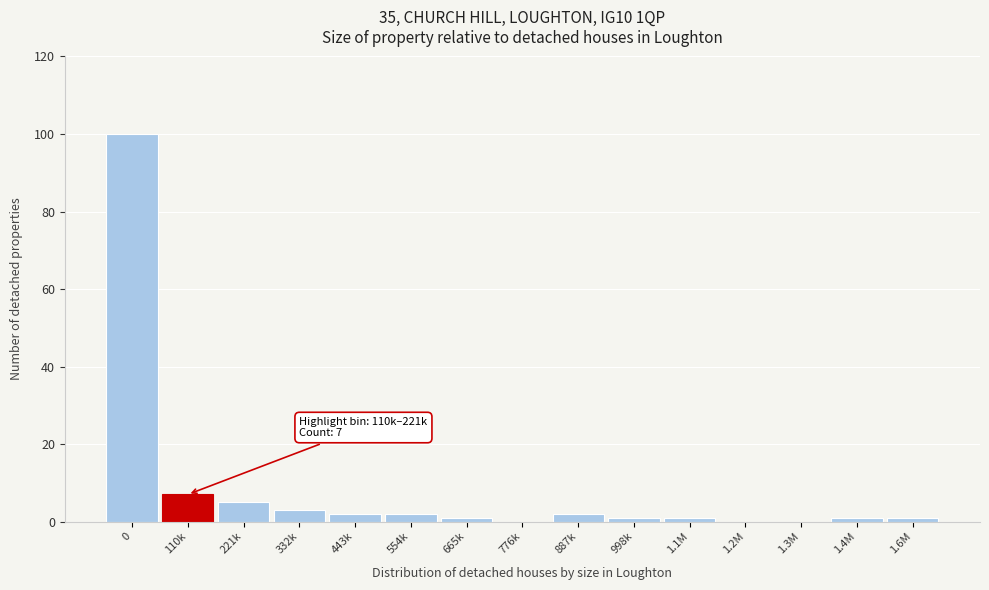

Reading left to right, transcribe all the data shown in this chart.

0=100	110k=7	221k=5	332k=3	443k=2	554k=2	665k=1	776k=0	887k=2	998k=1	1.1M=1	1.2M=0	1.3M=0	1.4M=1	1.6M=1